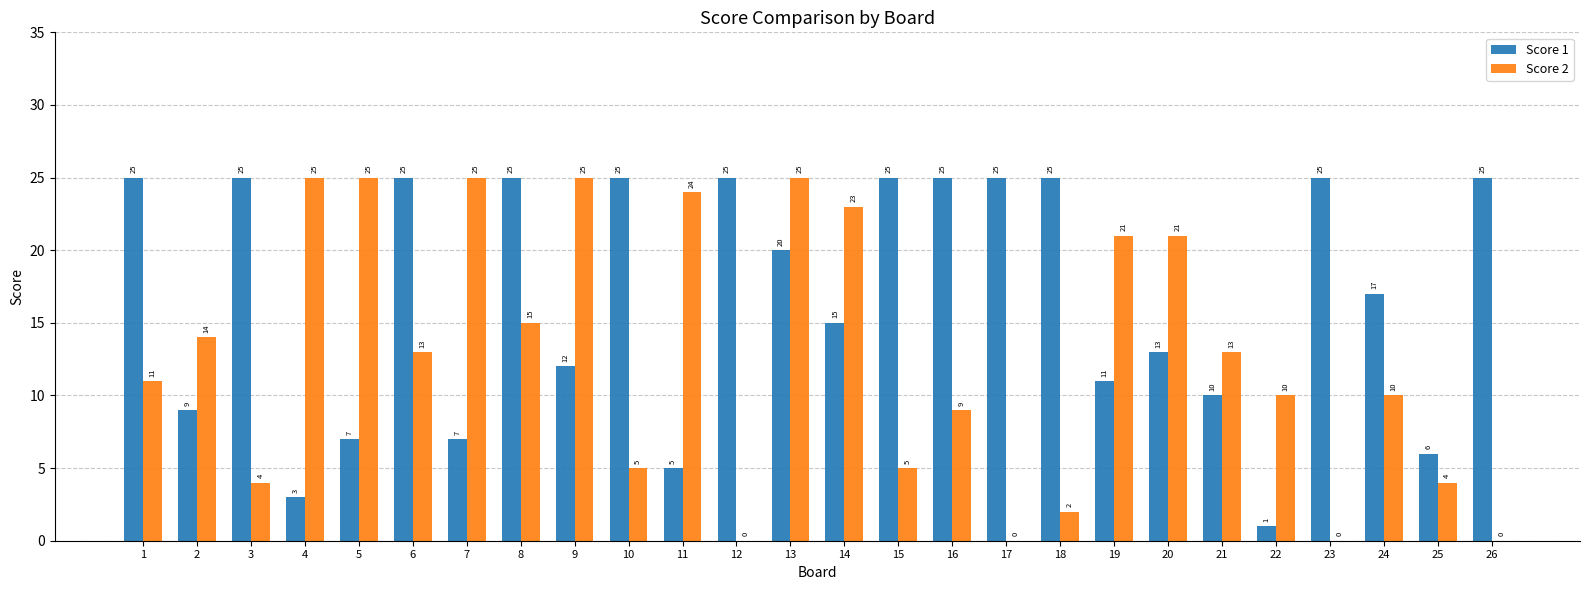

Which series changed the most between 23 and 24?

Score 2